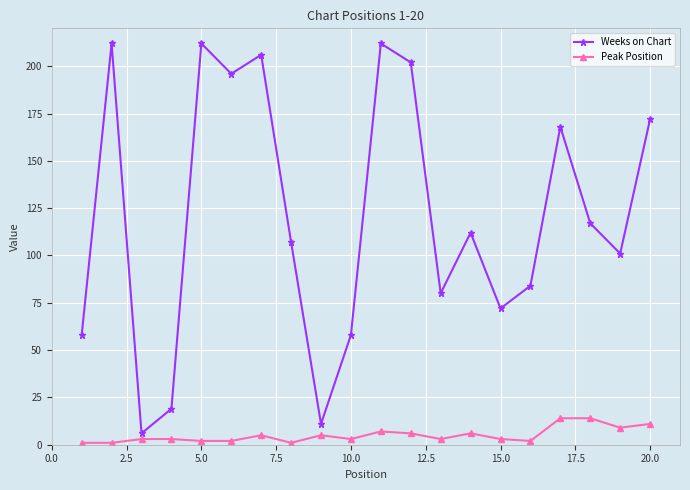

Rank the series by their maximum value, from lowest to highest.

Peak Position, Weeks on Chart